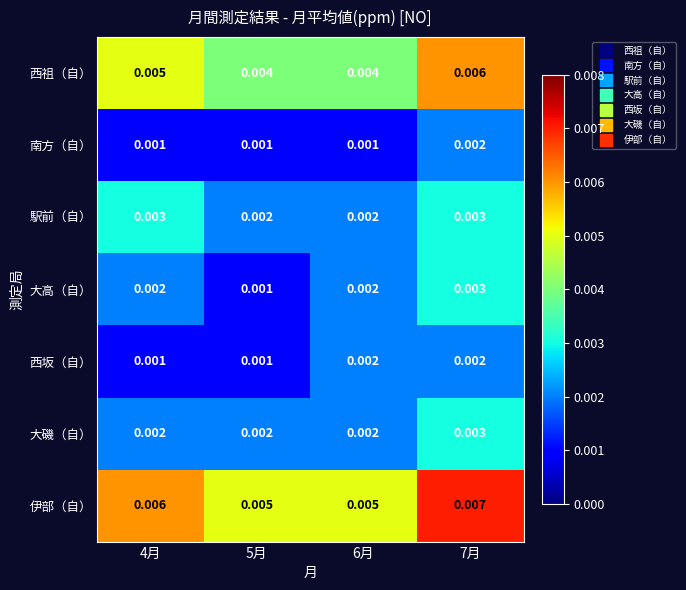

Which series has the largest total across all categories?

伊部（自）